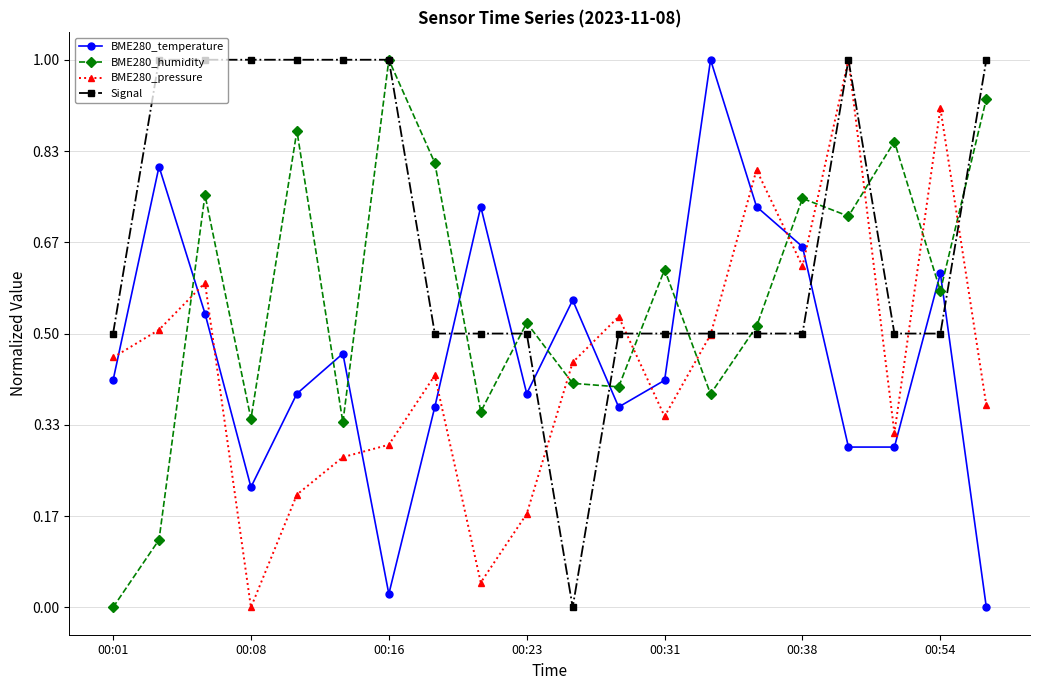

Which series has the largest total across all categories?

Signal